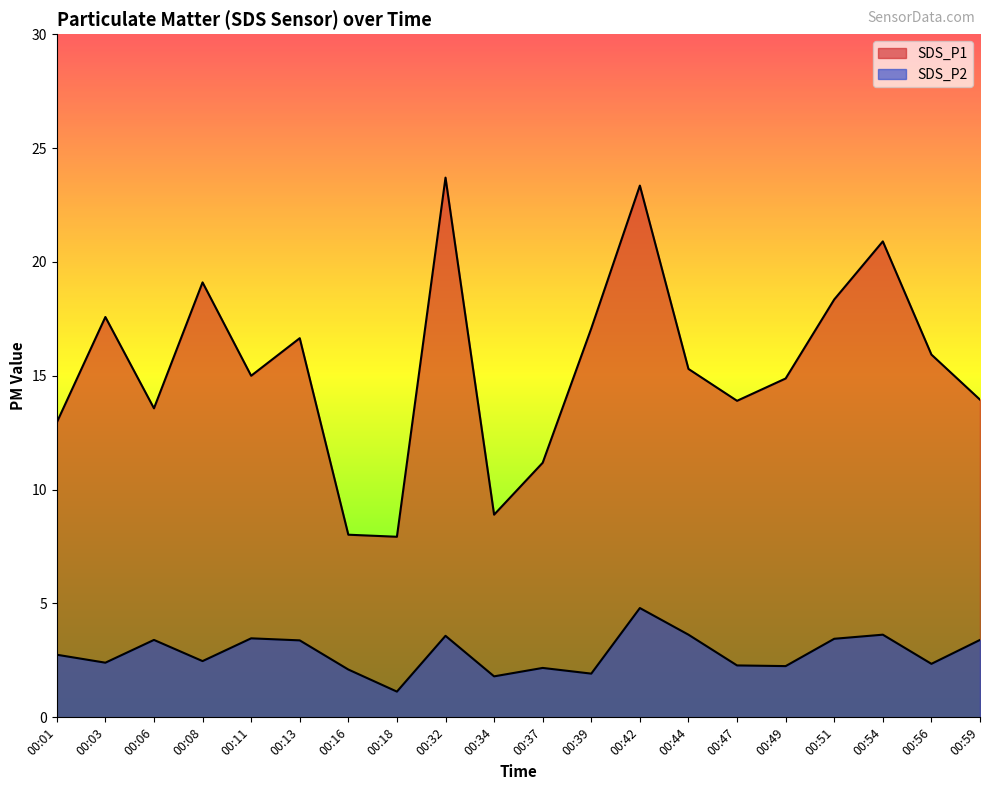

At which category is the sum across all series the highest?

00:42